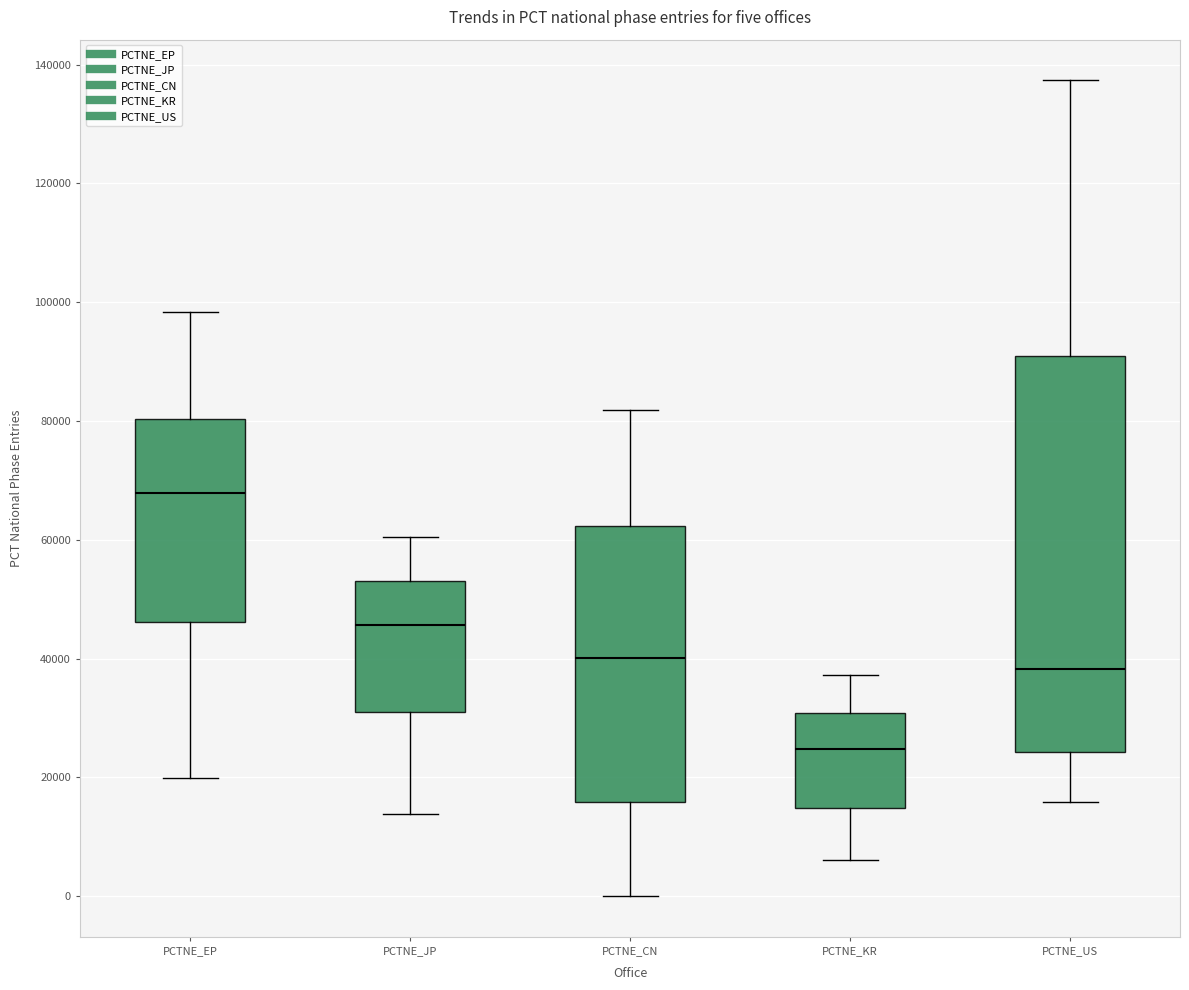

Which box's median line is the highest?

PCTNE_EP